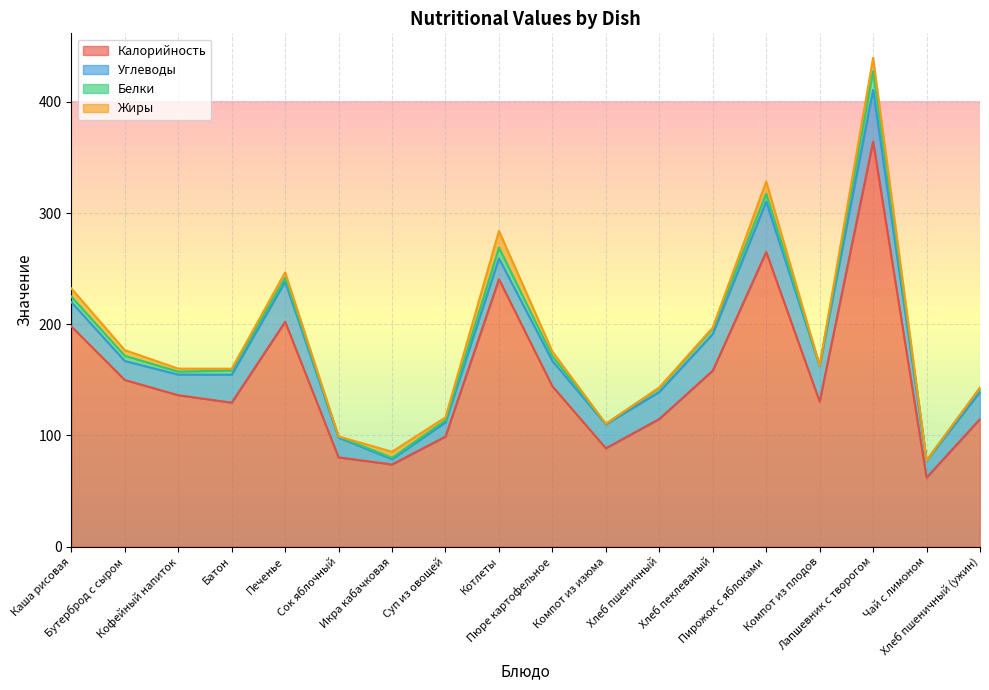

What is the average value of the Углеводы series?

24.3